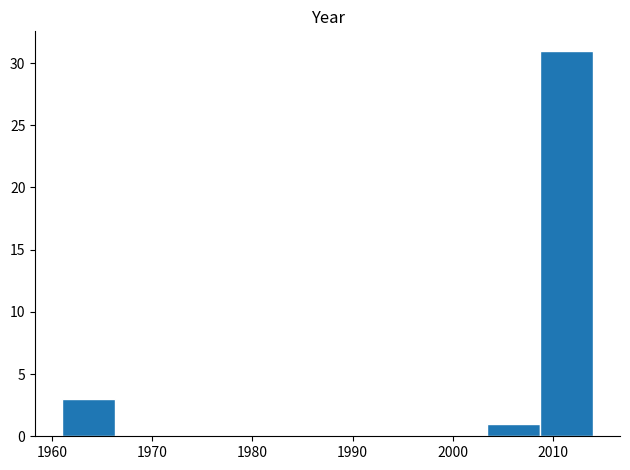

Reading left to right, transcribe this chart: for each bar, give the range it covers on the x-axis and its height. Neither the bar edges nor the heights are printed on the chart, so give them approximately, as read against the axes.

1961.0 to 1966.3: 3
1966.3 to 1971.6: 0
1971.6 to 1976.9: 0
1976.9 to 1982.2: 0
1982.2 to 1987.5: 0
1987.5 to 1992.8: 0
1992.8 to 1998.1: 0
1998.1 to 2003.4: 0
2003.4 to 2008.7: 1
2008.7 to 2014.0: 31